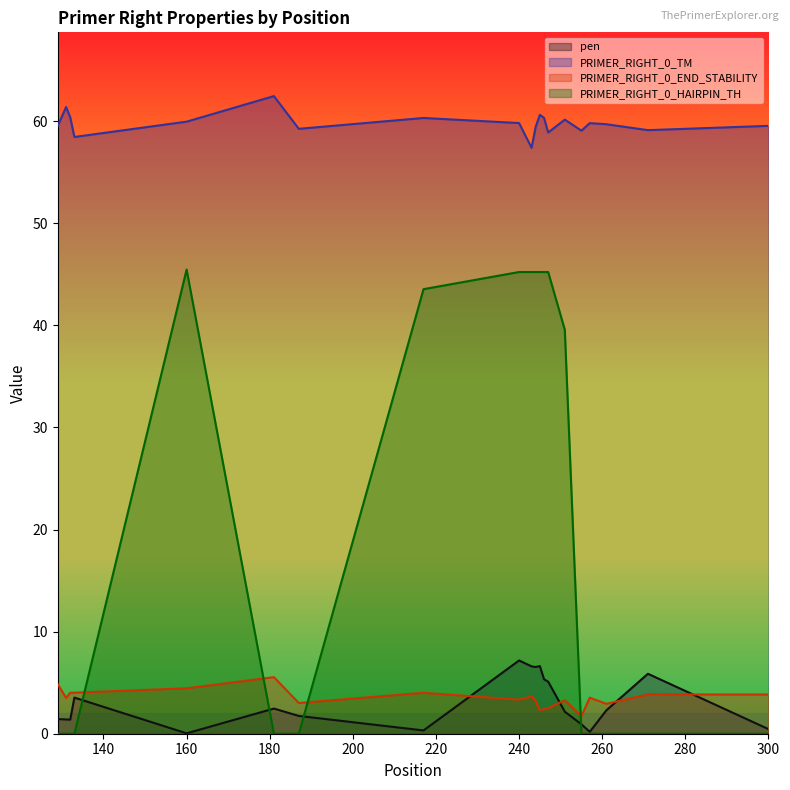

Does the chart display data point markers on the line(s)?

No